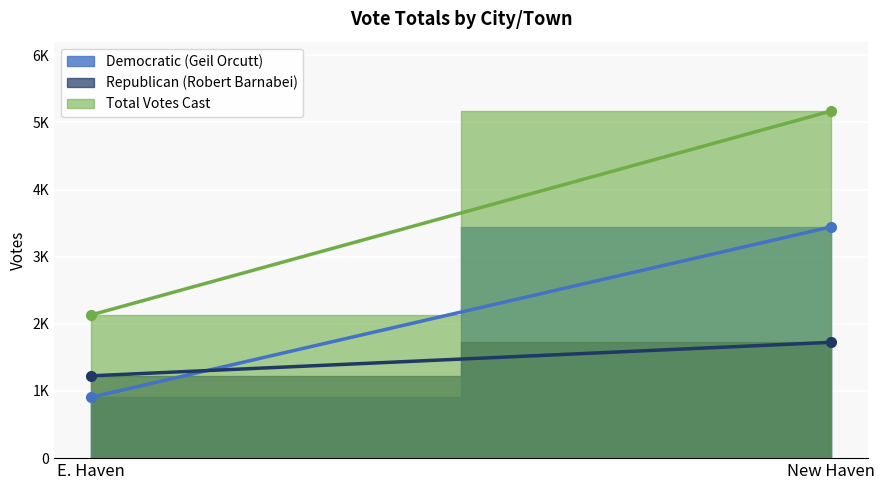

Rank the series by their average value, from lowest to highest.

Republican (Robert Barnabei), Democratic (Geil Orcutt), Total Votes Cast